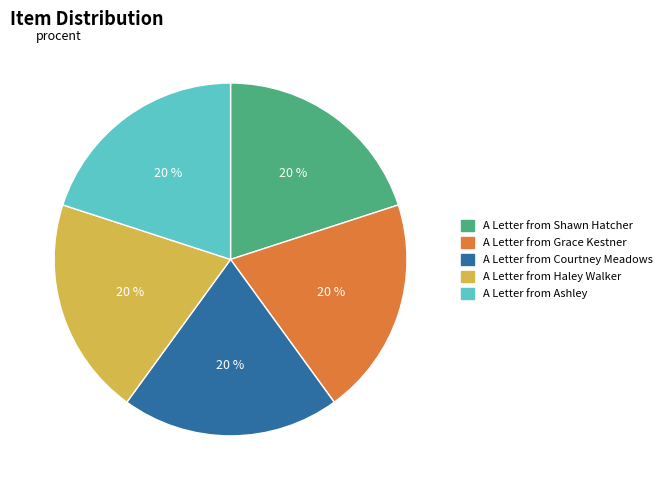

How many slices are in this pie chart?

5